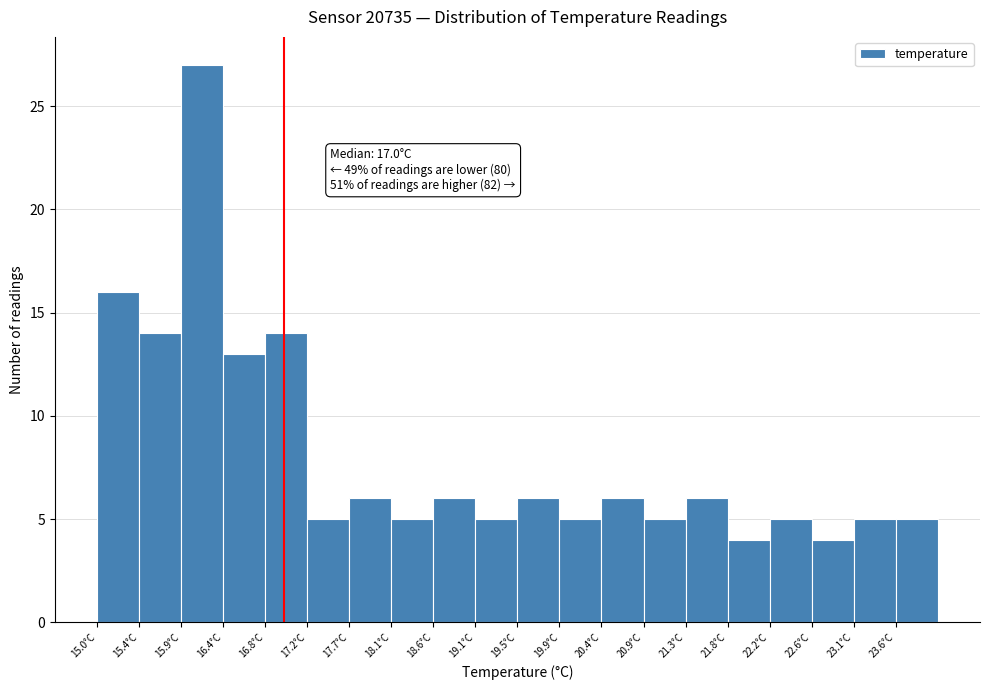

Over which range of the x-axis is the bar tallest?

15.90 to 16.35